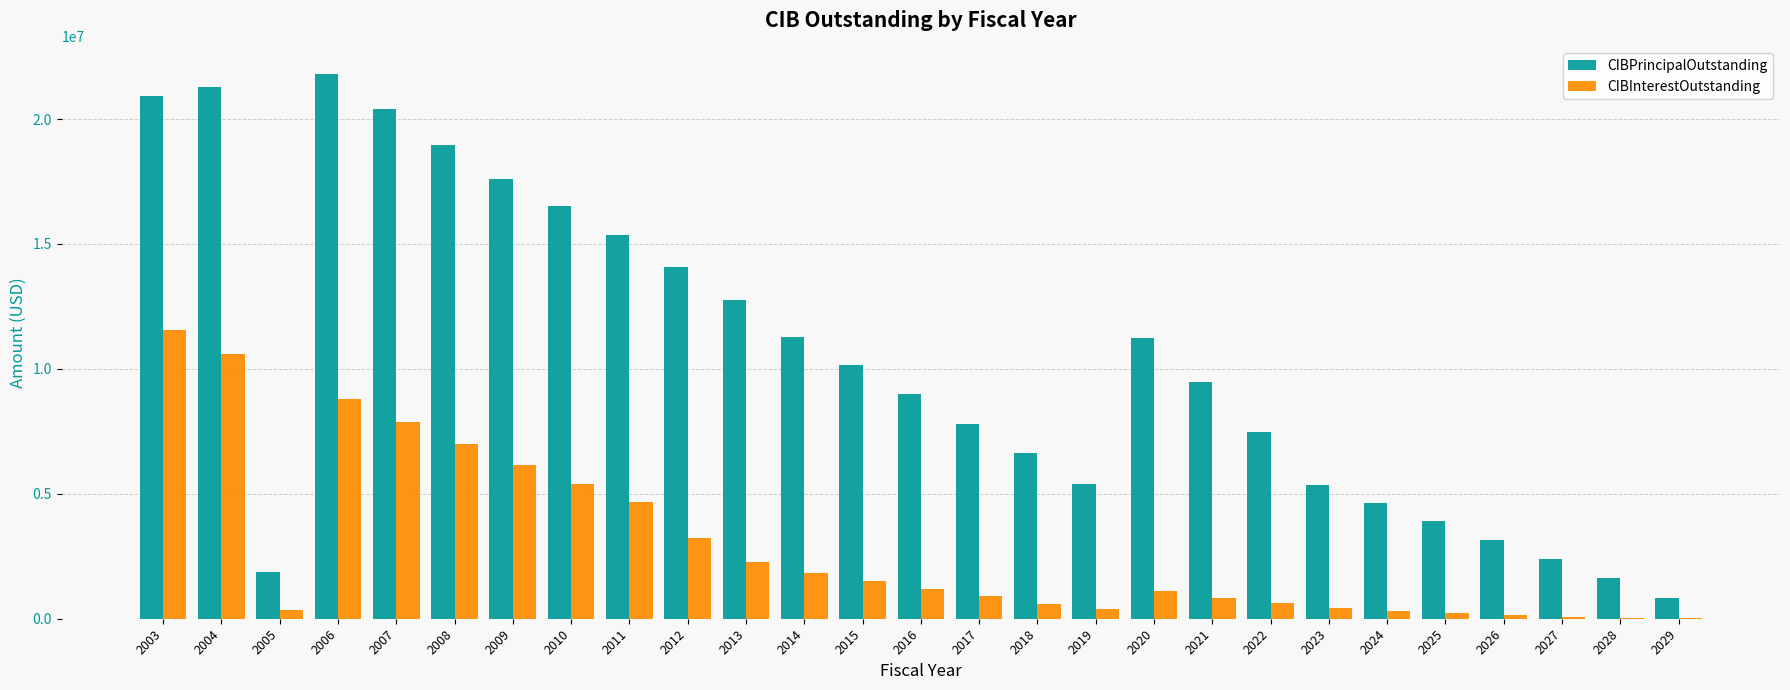

What is the highest value of the CIBPrincipalOutstanding series?

21815000.0